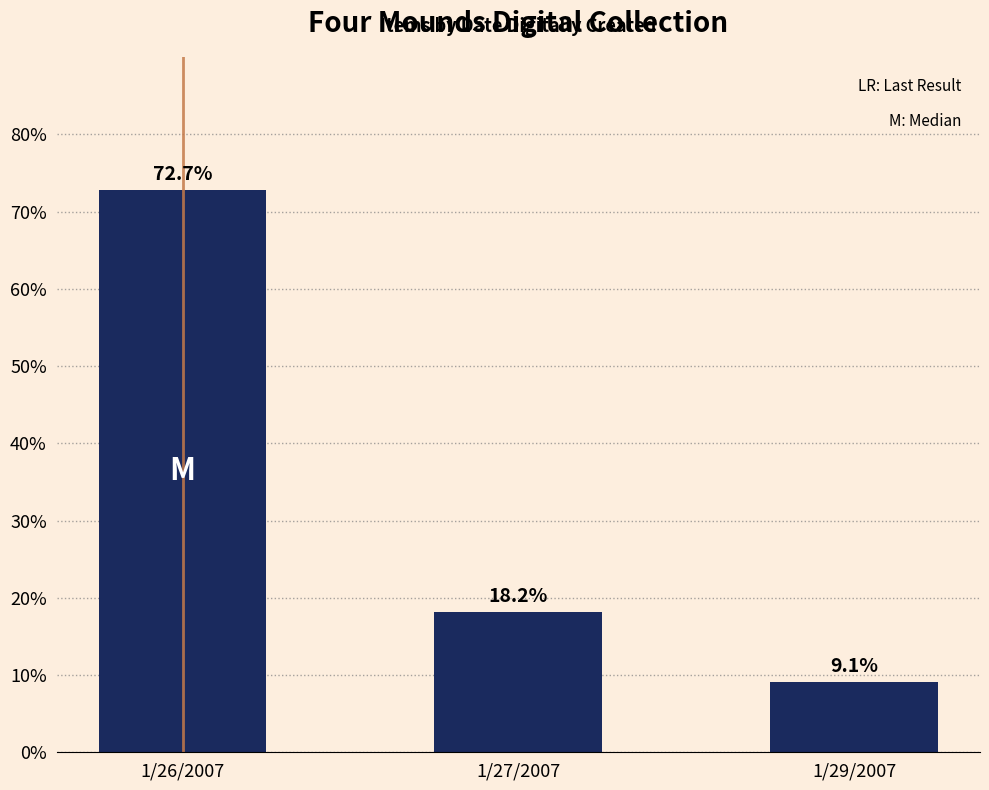

Rank the categories by value from highest to lowest.

1/26/2007, 1/27/2007, 1/29/2007